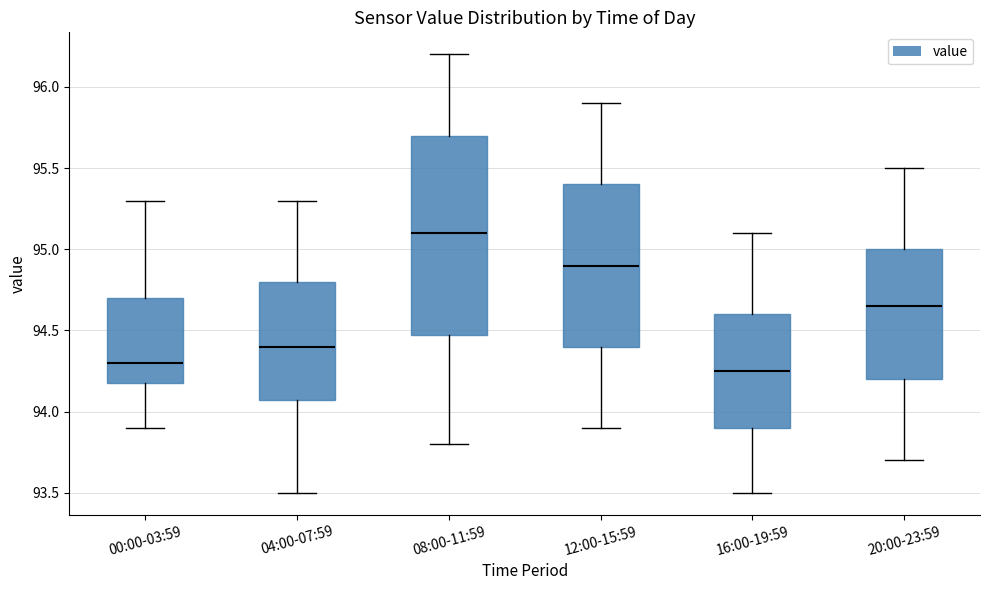

Reading left to right, read every box against the y-axis: the position of its median line, the range the box covers, and the ends of its whiskers. The values are not printed on the chart, so give them approximately, as read against the axis.

00:00-03:59: median 94.30, box 94.20 to 94.70, whiskers 93.90 to 95.30
04:00-07:59: median 94.40, box 94.10 to 94.80, whiskers 93.50 to 95.30
08:00-11:59: median 95.10, box 94.50 to 95.70, whiskers 93.80 to 96.20
12:00-15:59: median 94.90, box 94.40 to 95.40, whiskers 93.90 to 95.90
16:00-19:59: median 94.25, box 93.90 to 94.60, whiskers 93.50 to 95.10
20:00-23:59: median 94.65, box 94.20 to 95.00, whiskers 93.70 to 95.50